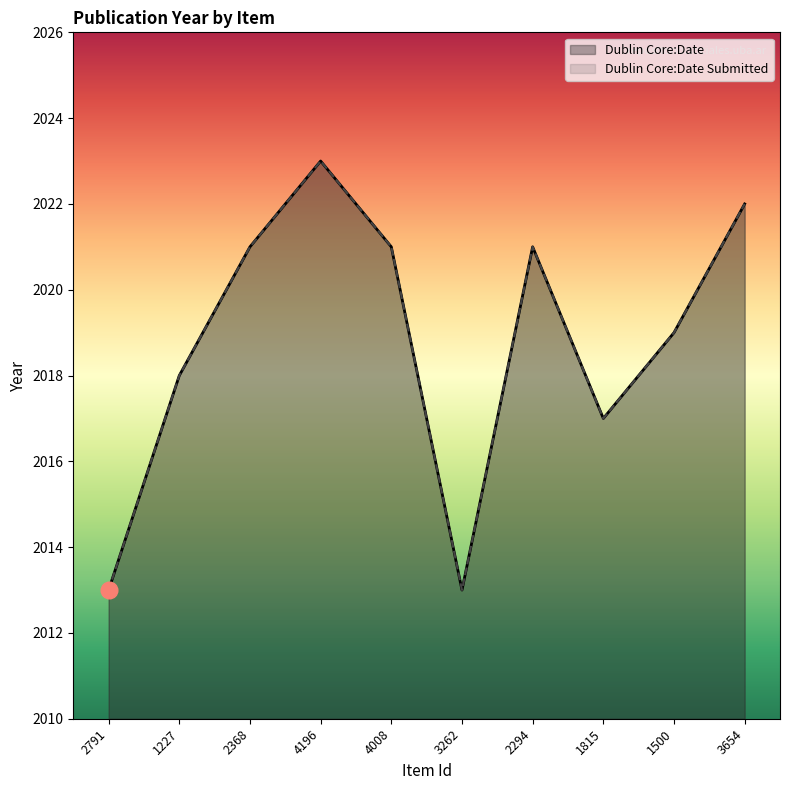

The Dublin Core:Date Submitted series shows 3548 at 3654. True or false?

False